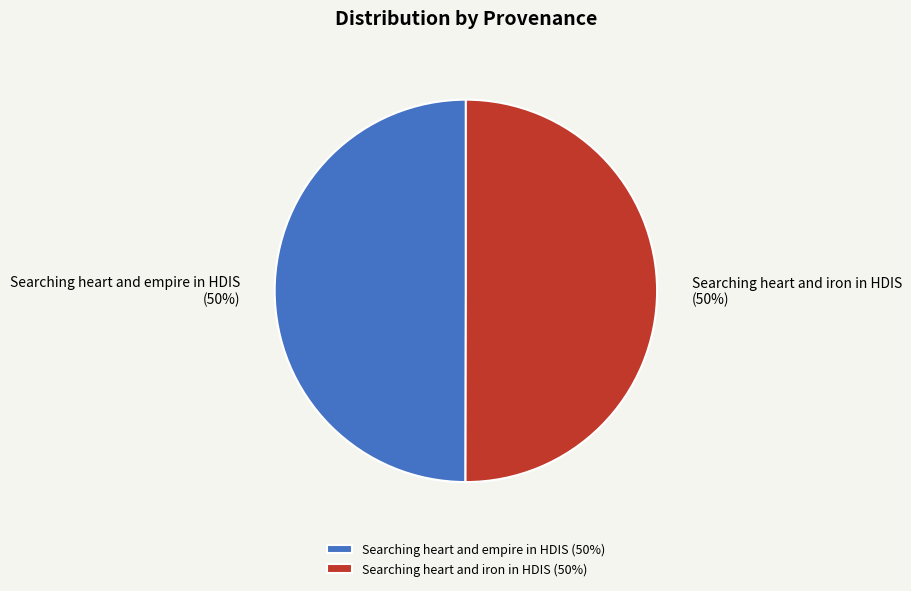

What percentage is the Searching heart and iron in HDIS slice, to the nearest percent?

50%